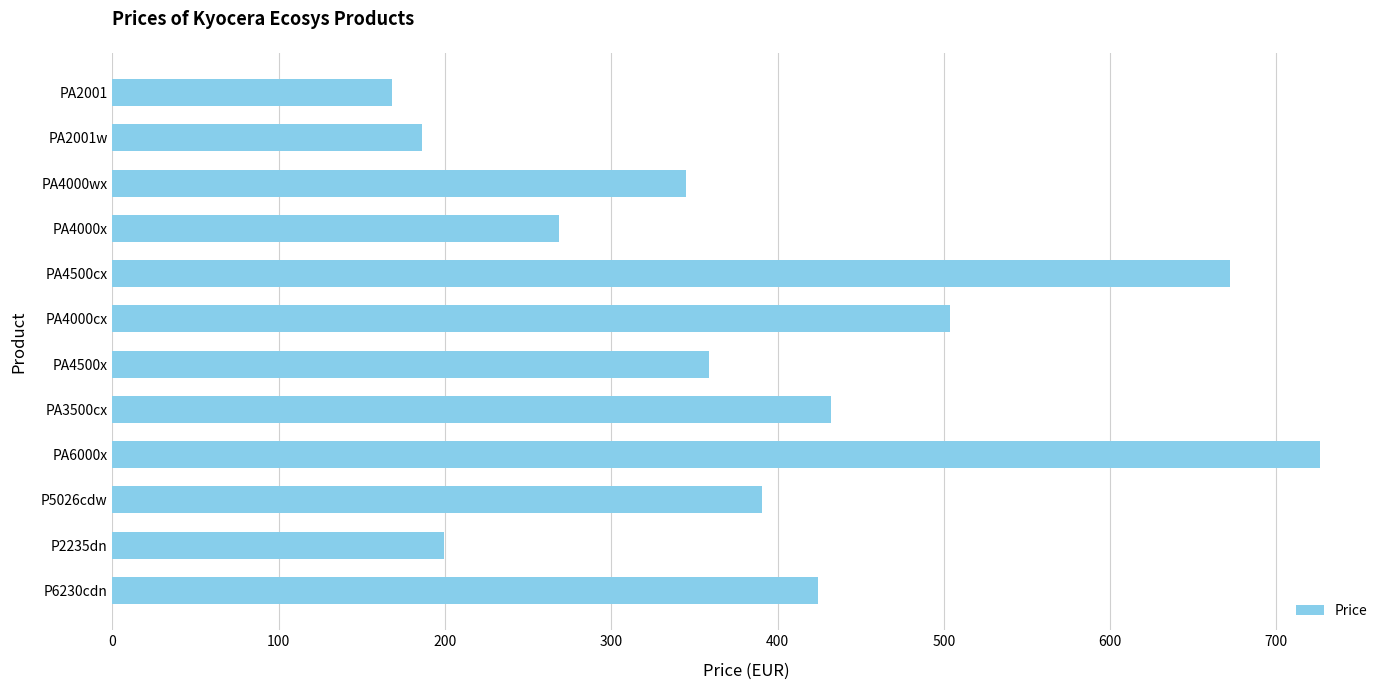

At which category does the chart reach its peak across all series?

PA6000x